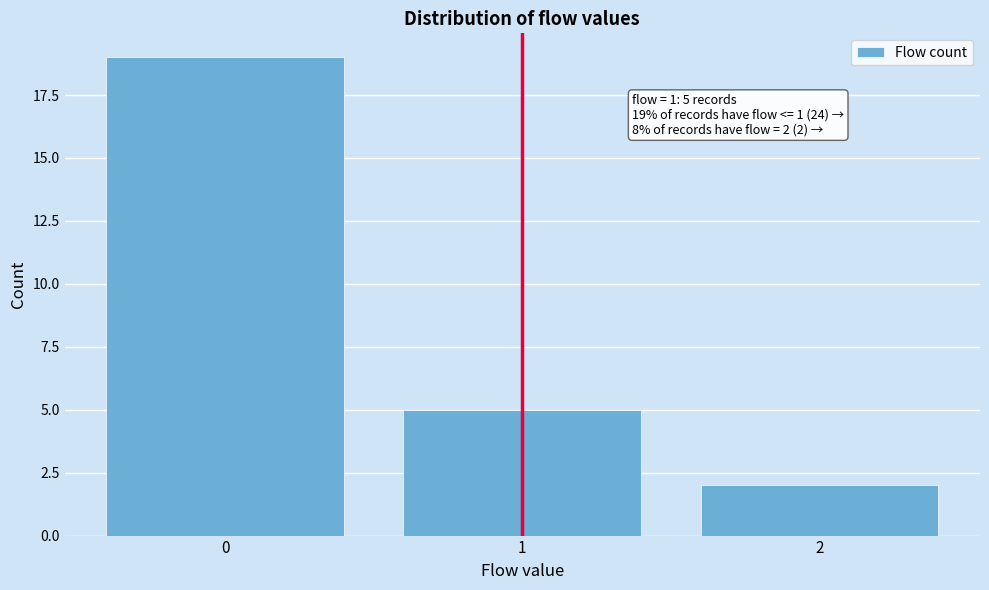

Reading left to right, what are all the values shown in this chart?

0=19	1=5	2=2